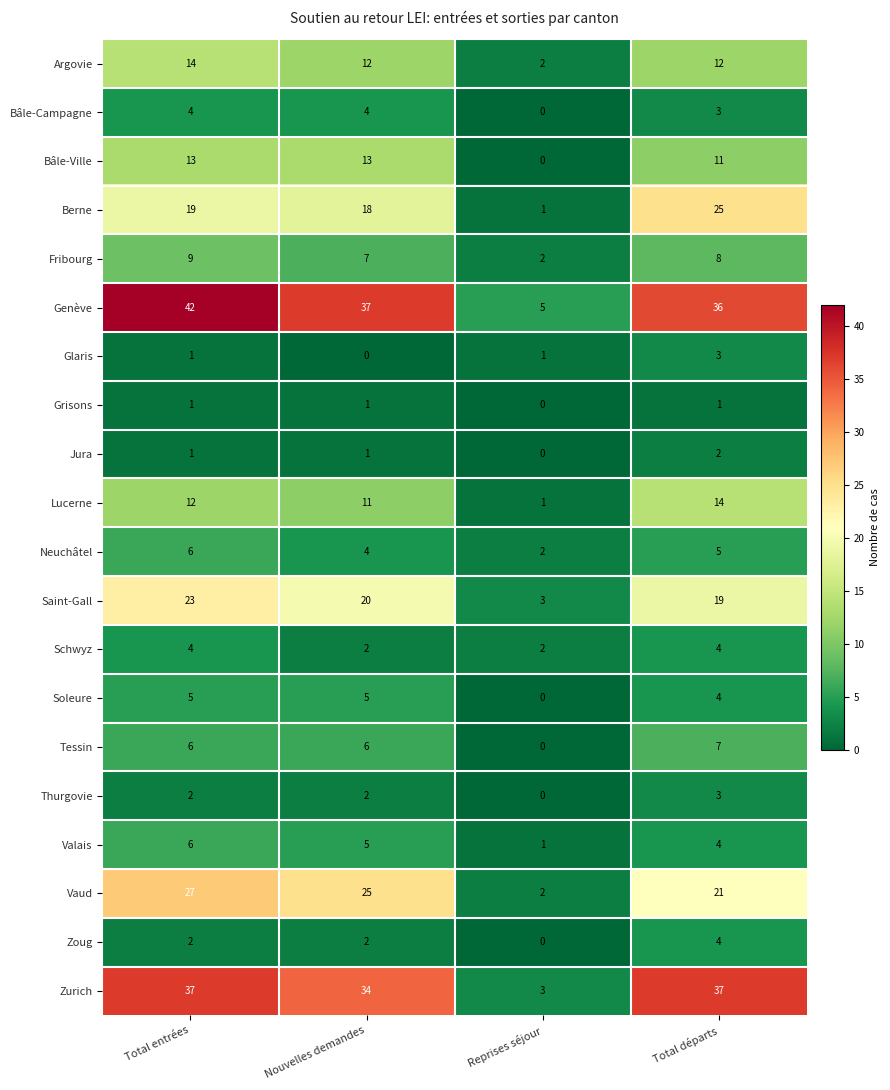

At how many categories does at least one series exceed 0?

4